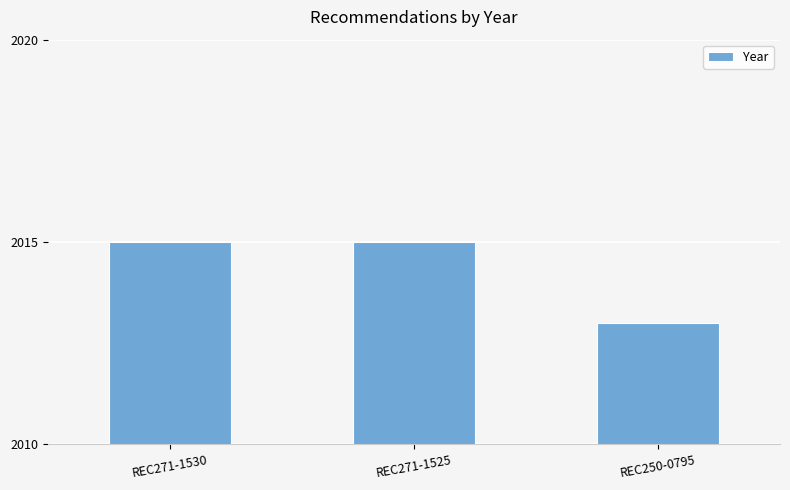

What is the sum of all values?

6043